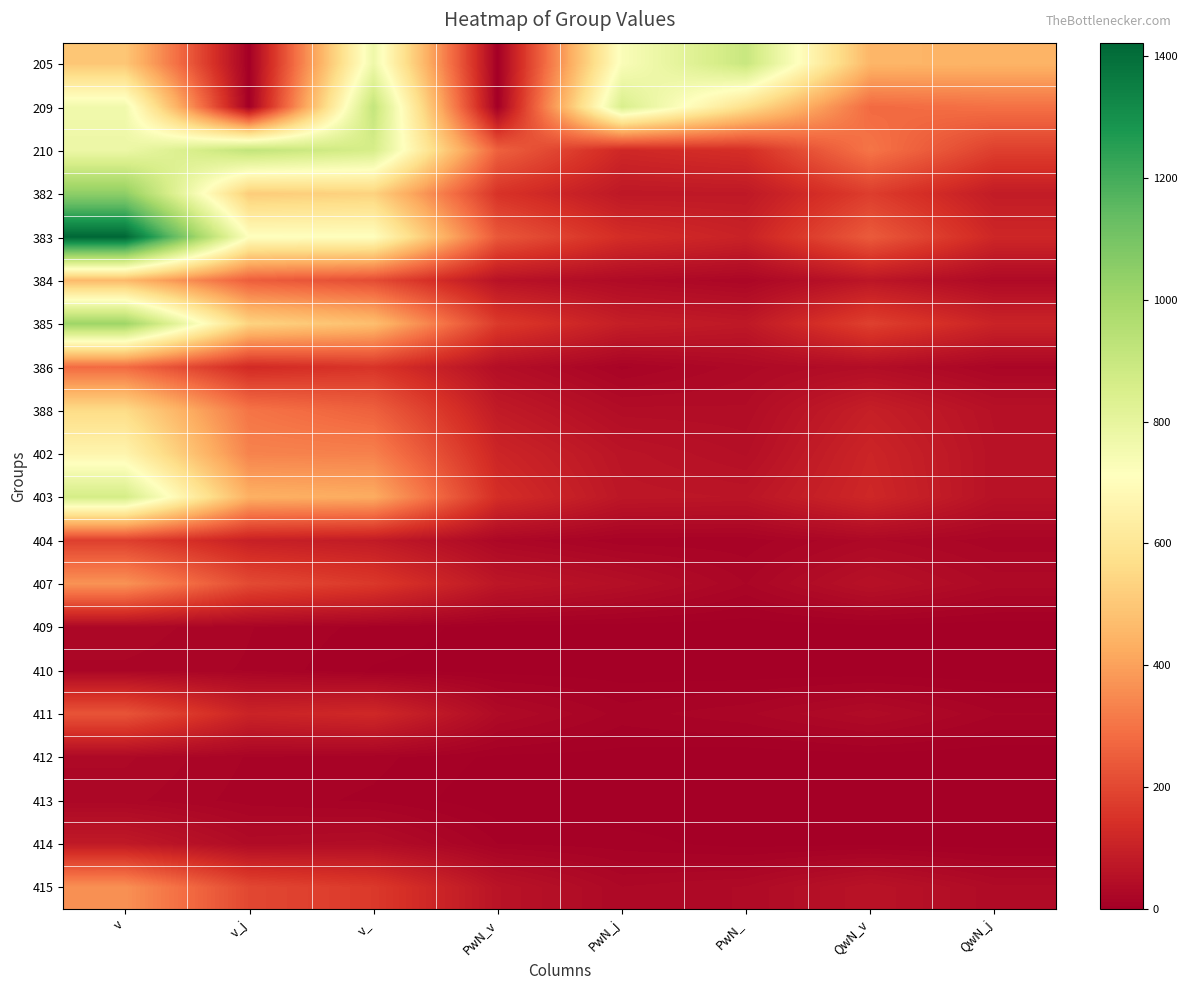

Reading left to right, extract all data points from this chart.

205: v=499	v_j=2	v_=770	PwN_v=2	PwN_j=729	PwN_=899	QwN_v=452	QwN_j=447
209: v=762	v_j=1	v_=913	PwN_v=1	PwN_j=849	PwN_=573	QwN_v=279	QwN_j=294
210: v=777	v_j=918	v_=859	PwN_v=259	PwN_j=120	PwN_=139	QwN_v=304	QwN_j=180
382: v=1046	v_j=515	v_=531	PwN_v=150	PwN_j=74	PwN_=76	QwN_v=176	QwN_j=85
383: v=1422	v_j=712	v_=710	PwN_v=238	PwN_j=134	PwN_=104	QwN_v=245	QwN_j=117
384: v=463	v_j=252	v_=211	PwN_v=58	PwN_j=35	PwN_=23	QwN_v=68	QwN_j=32
385: v=1011	v_j=536	v_=475	PwN_v=168	PwN_j=92	PwN_=76	QwN_v=183	QwN_j=107
386: v=280	v_j=126	v_=154	PwN_v=46	PwN_j=15	PwN_=31	QwN_v=43	QwN_j=21
388: v=560	v_j=302	v_=258	PwN_v=81	PwN_j=41	PwN_=40	QwN_v=95	QwN_j=54
402: v=665	v_j=335	v_=330	PwN_v=113	PwN_j=64	PwN_=49	QwN_v=112	QwN_j=57
403: v=865	v_j=438	v_=427	PwN_v=136	PwN_j=70	PwN_=66	QwN_v=119	QwN_j=56
404: v=180	v_j=98	v_=82	PwN_v=26	PwN_j=13	PwN_=13	QwN_v=29	QwN_j=19
407: v=370	v_j=206	v_=164	PwN_v=70	PwN_j=48	PwN_=22	QwN_v=55	QwN_j=31
409: v=26	v_j=17	v_=9	PwN_v=3	PwN_j=2	PwN_=1	QwN_v=3	QwN_j=1
410: v=21	v_j=16	v_=5	PwN_v=3	PwN_j=2	PwN_=1	QwN_v=1	QwN_j=1
411: v=229	v_j=107	v_=122	PwN_v=35	PwN_j=14	PwN_=21	QwN_v=37	QwN_j=17
412: v=29	v_j=16	v_=13	PwN_v=4	PwN_j=3	PwN_=1	QwN_v=2	QwN_j=1
413: v=24	v_j=14	v_=10	PwN_v=1	PwN_j=1	PwN_=0	QwN_v=3	QwN_j=1
414: v=79	v_j=37	v_=42	PwN_v=11	PwN_j=8	PwN_=3	QwN_v=4	QwN_j=2
415: v=365	v_j=199	v_=166	PwN_v=62	PwN_j=28	PwN_=34	QwN_v=61	QwN_j=35